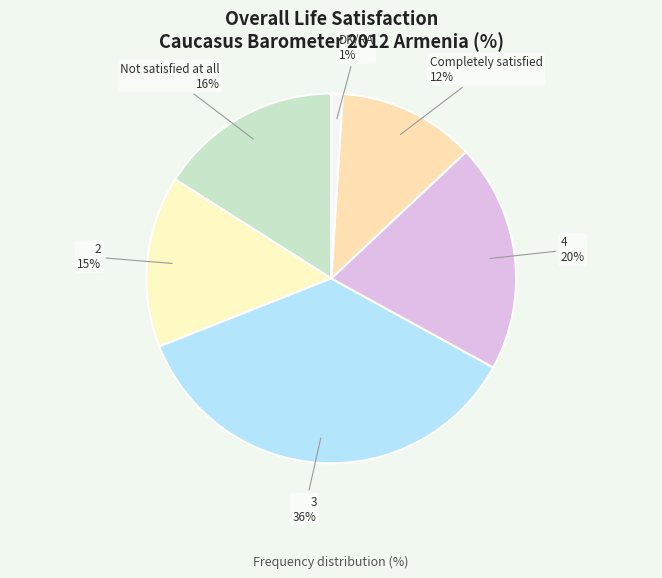

What is the largest slice in the pie chart?

3